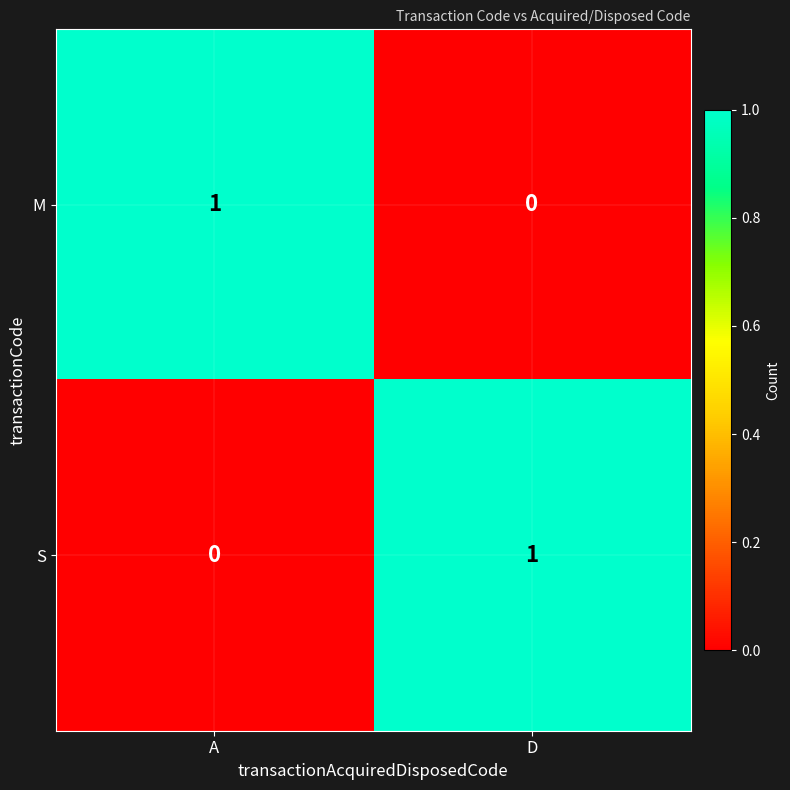

Where is S nearest to the value 0?

A